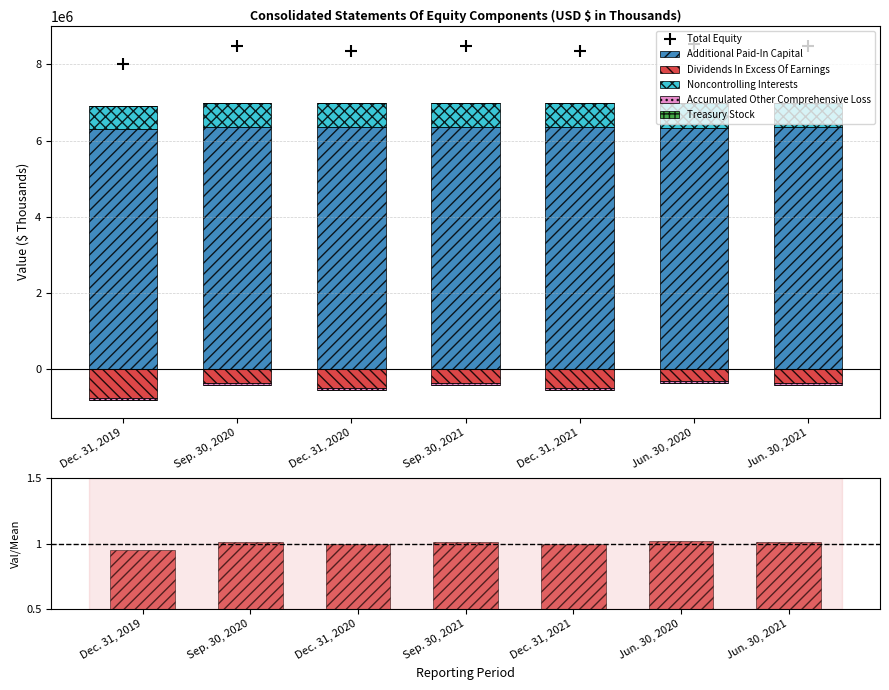

What is the difference between the highest and lowest values at Dec. 31, 2021?

6866444